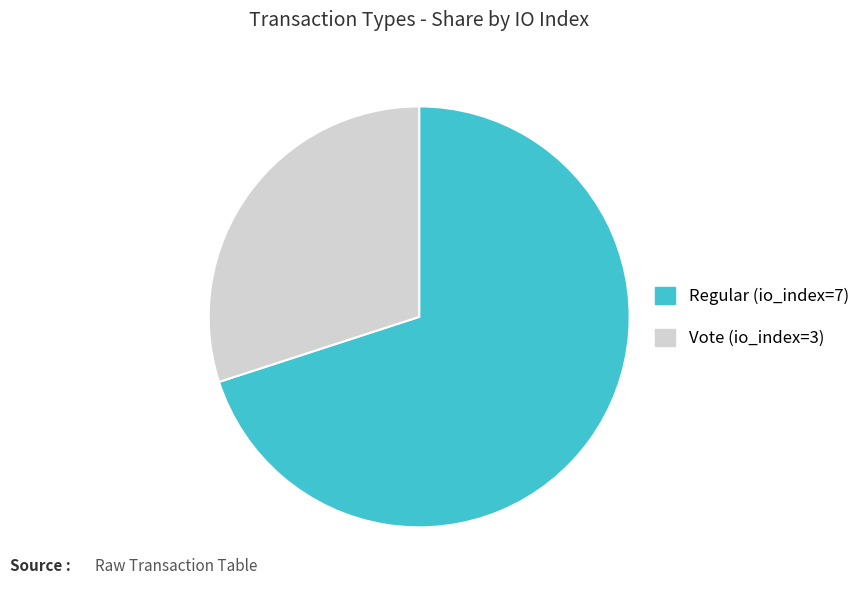

What is the ratio of the value at Regular (io_index=7) to the value at Vote (io_index=3)?

2.3